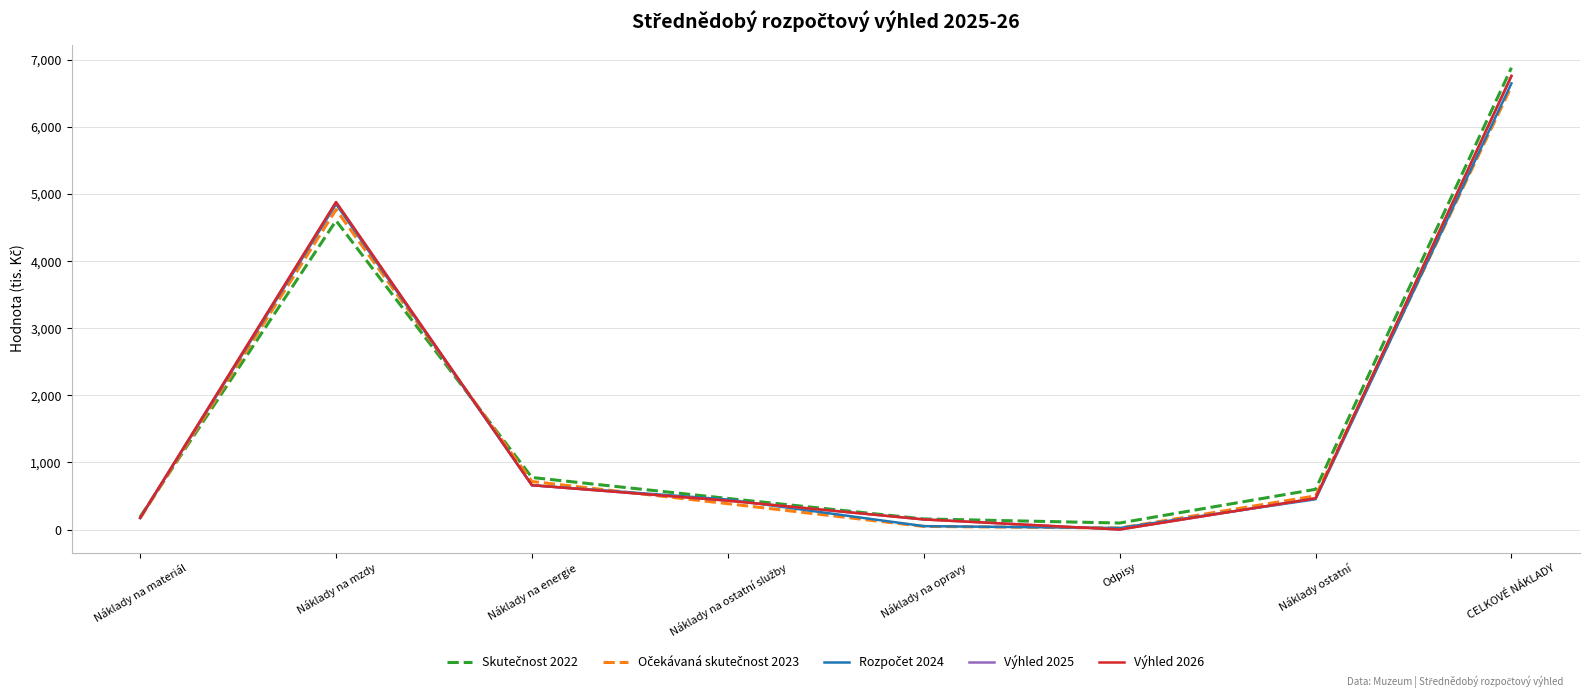

What value does the Výhled 2025 series have at CELKOVÉ NÁKLADY?

6760.0